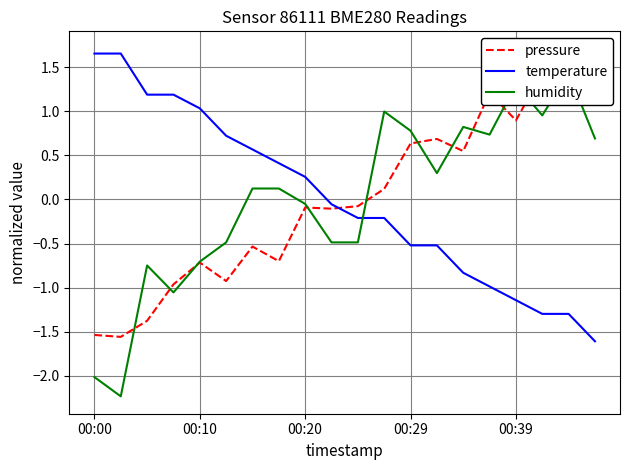

How many data points in humidity are less than 0?

9